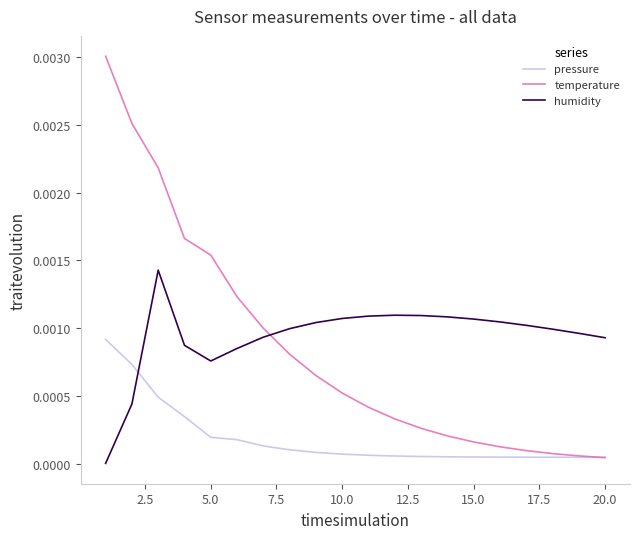

After their last crossing, which series has the higher values: humidity or temperature?

humidity